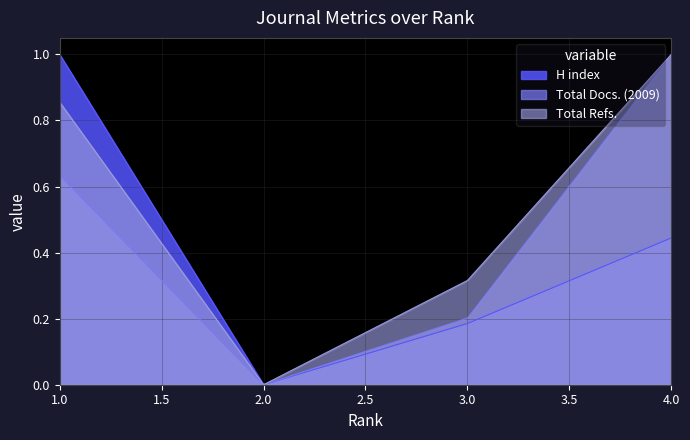

What is the value of the H index point at the 4th from the left?

0.4